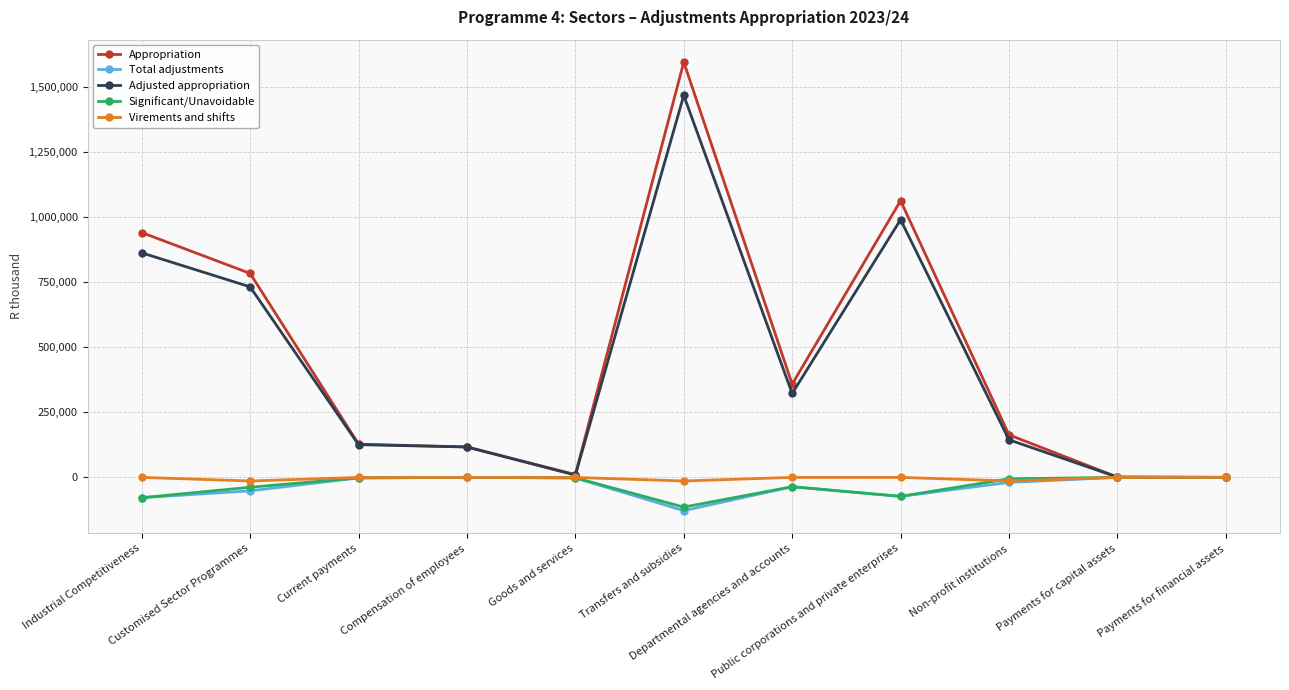

What is the maximum value for Adjusted appropriation?

1465987